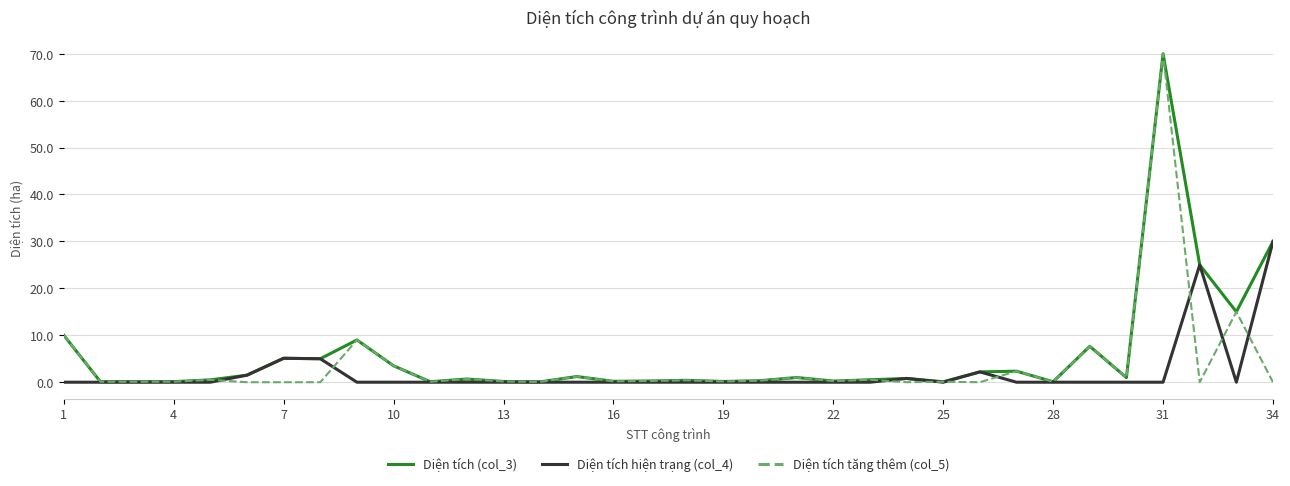

Which series has the widest spread of values?

Diện tích tăng thêm (col_5)